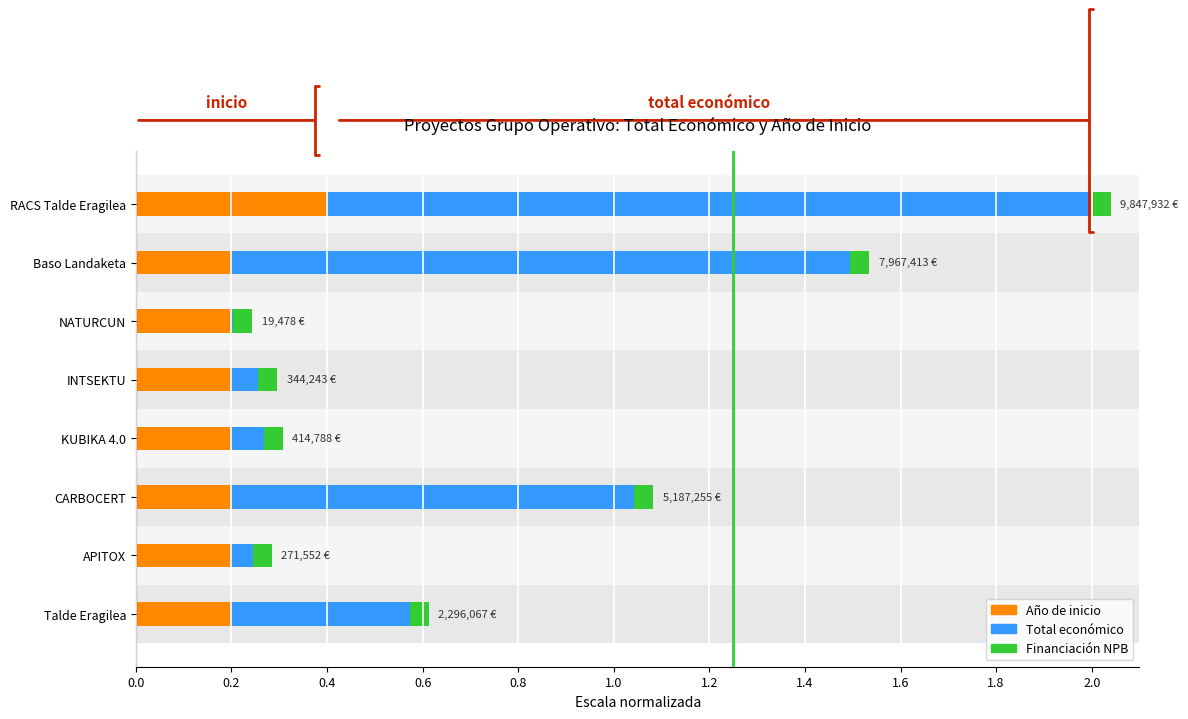

The Año de inicio series shows 0.2 at INTSEKTU. True or false?

True